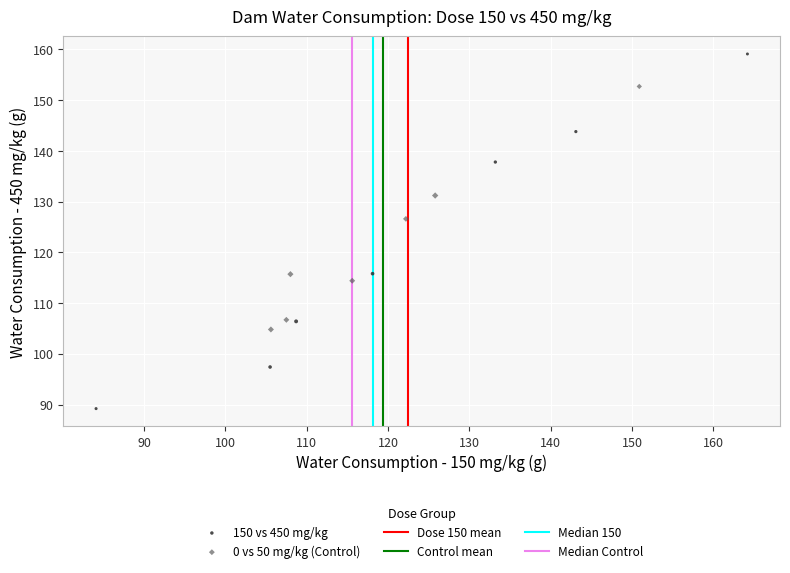

Which series contains the lowest Y value?

150 vs 450 mg/kg